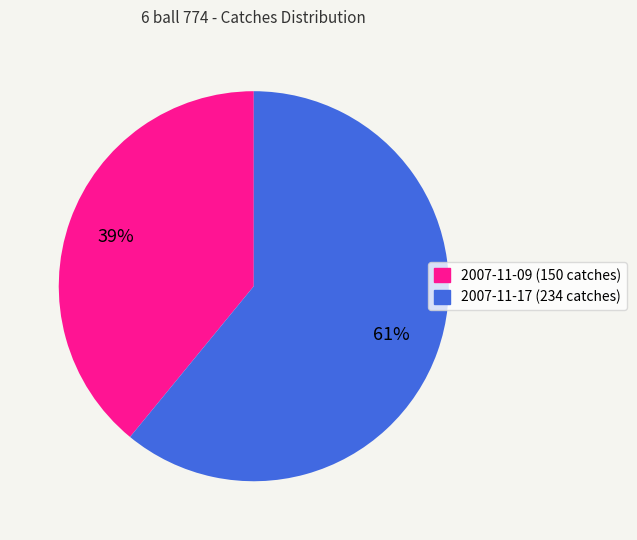

Between 2007-11-17 (234 catches) and 2007-11-09 (150 catches), which is larger?

2007-11-17 (234 catches)